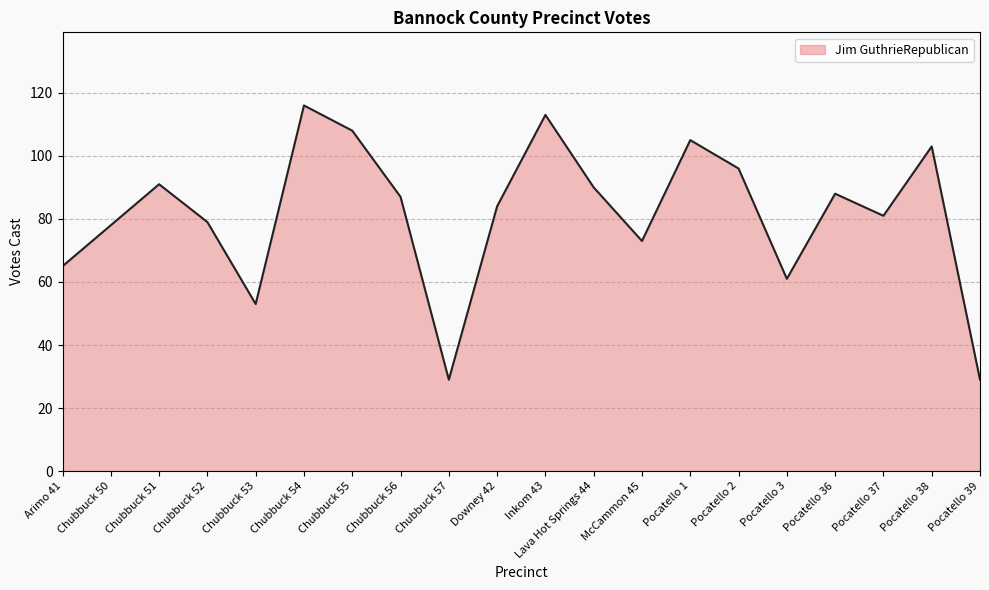

Count the number of values greater than 87.

9